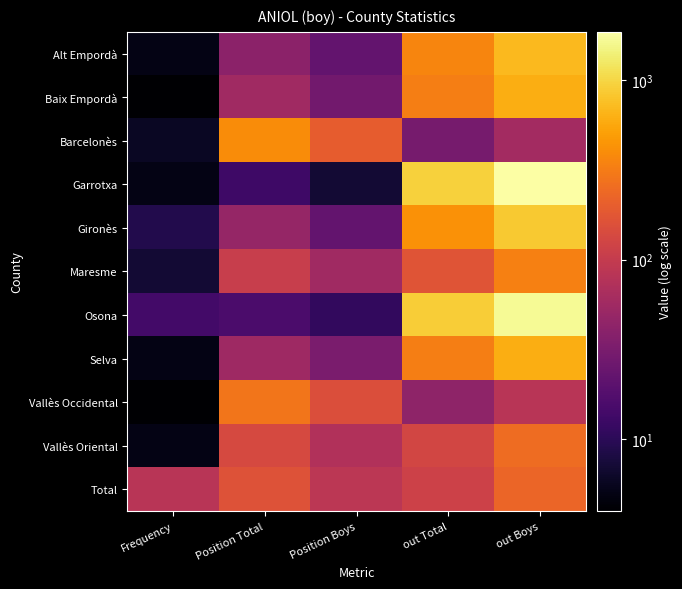

Between out Total and out Boys, which is larger?

out Boys